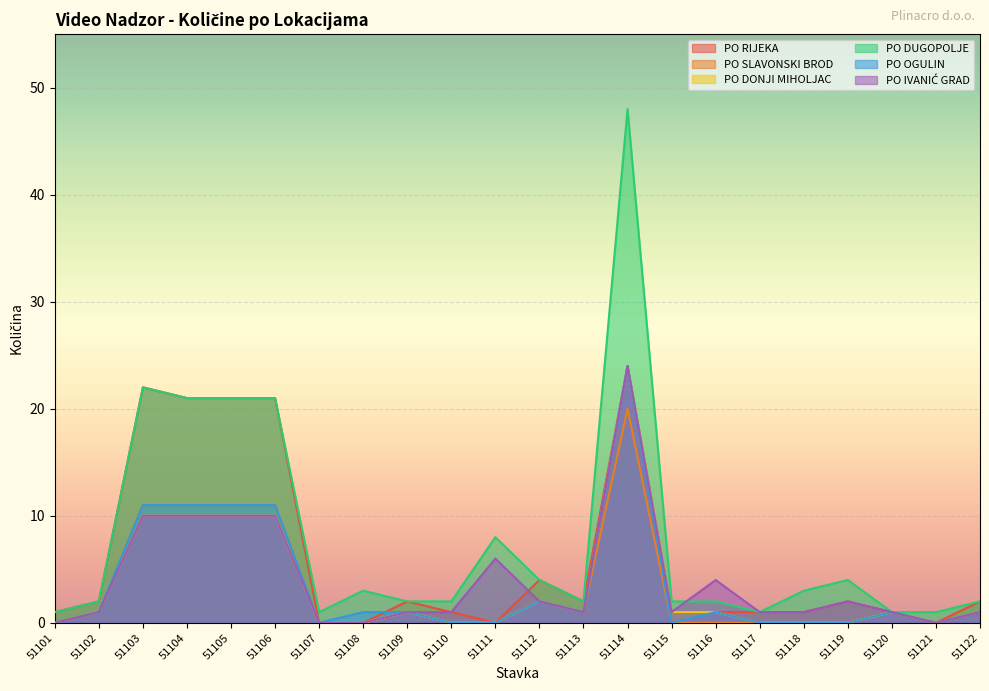

Rank the categories by PO SLAVONSKI BROD value from highest to lowest.

51114, 51103, 51104, 51105, 51106, 51112, 51102, 51109, 51113, 51120, 51122, 51101, 51107, 51108, 51110, 51111, 51115, 51116, 51117, 51118, 51119, 51121